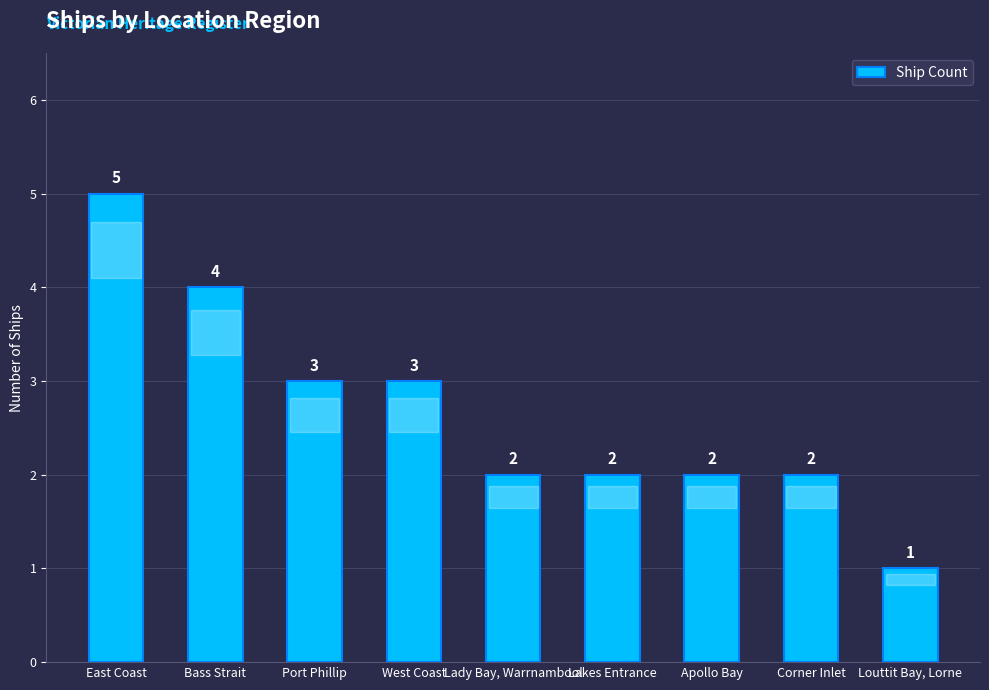

What is the difference between the maximum and second lowest values?

3